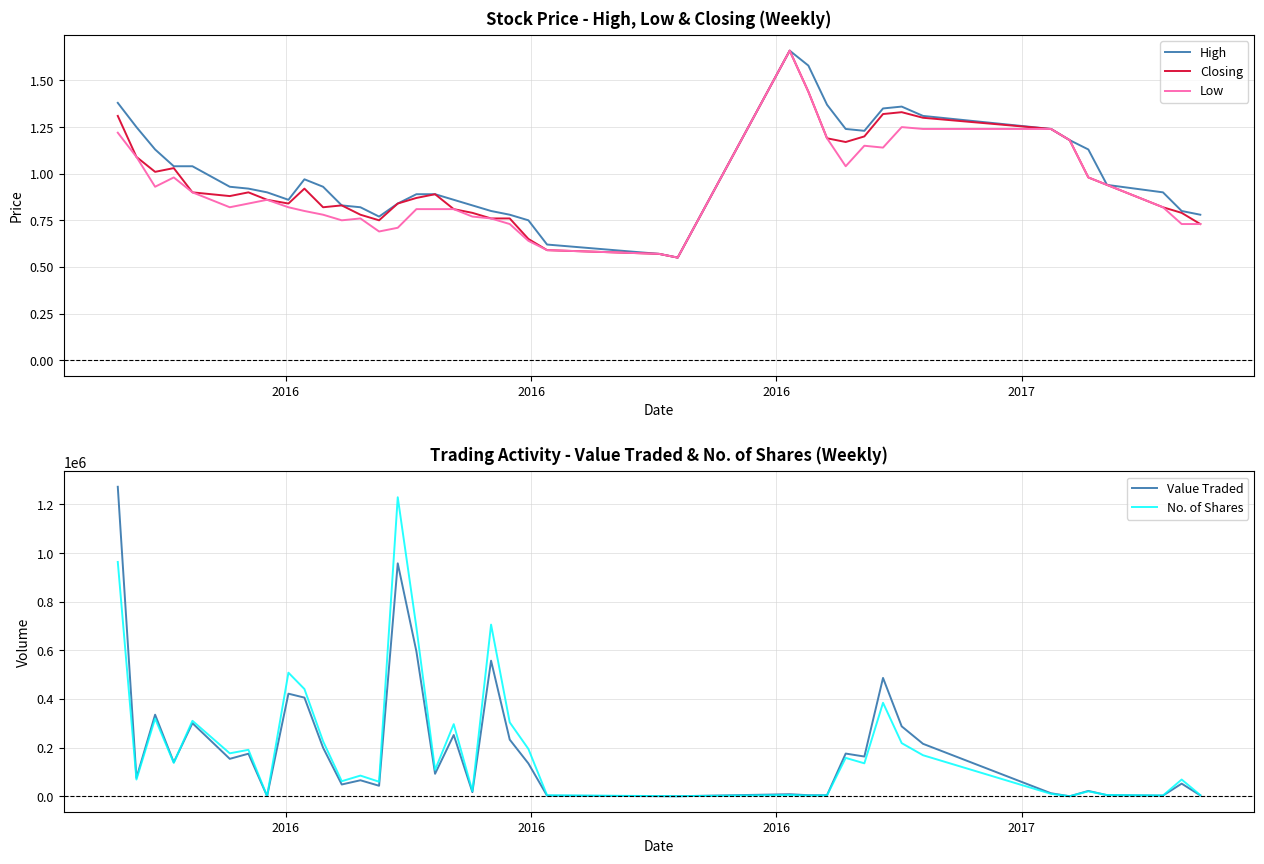

List the series in order of their peak value, highest first.

Value Traded, No. of Shares, High, Closing, Low